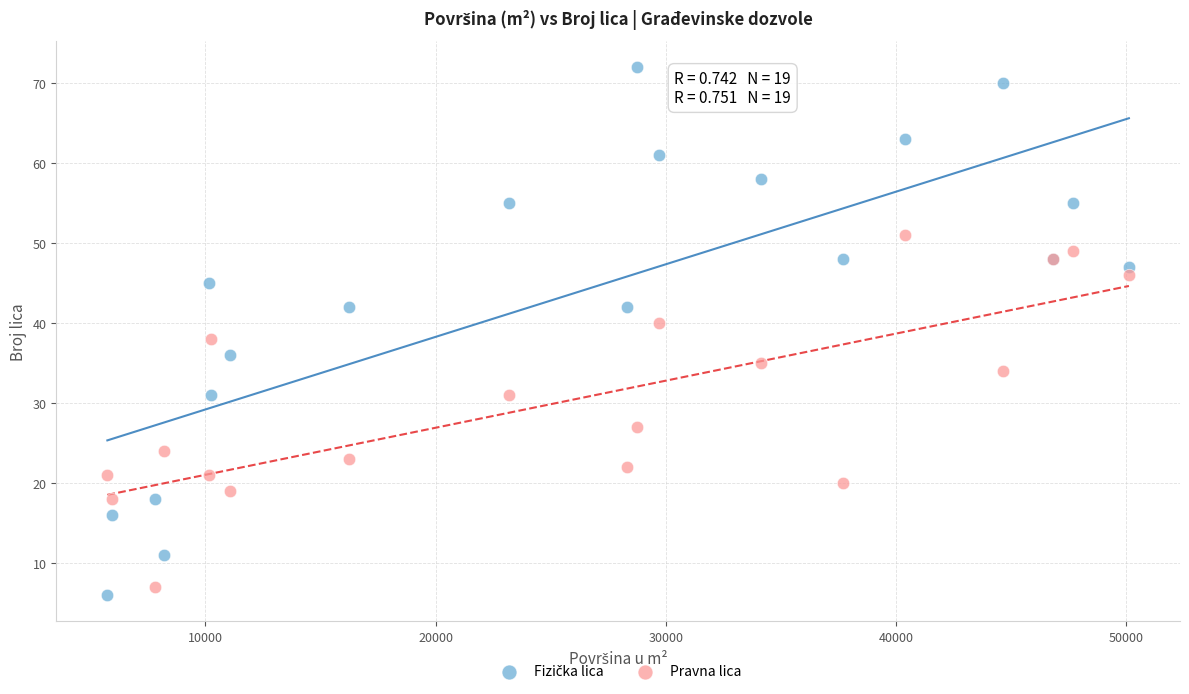

What is the X range (max minus min) for the scatter plot?

44385